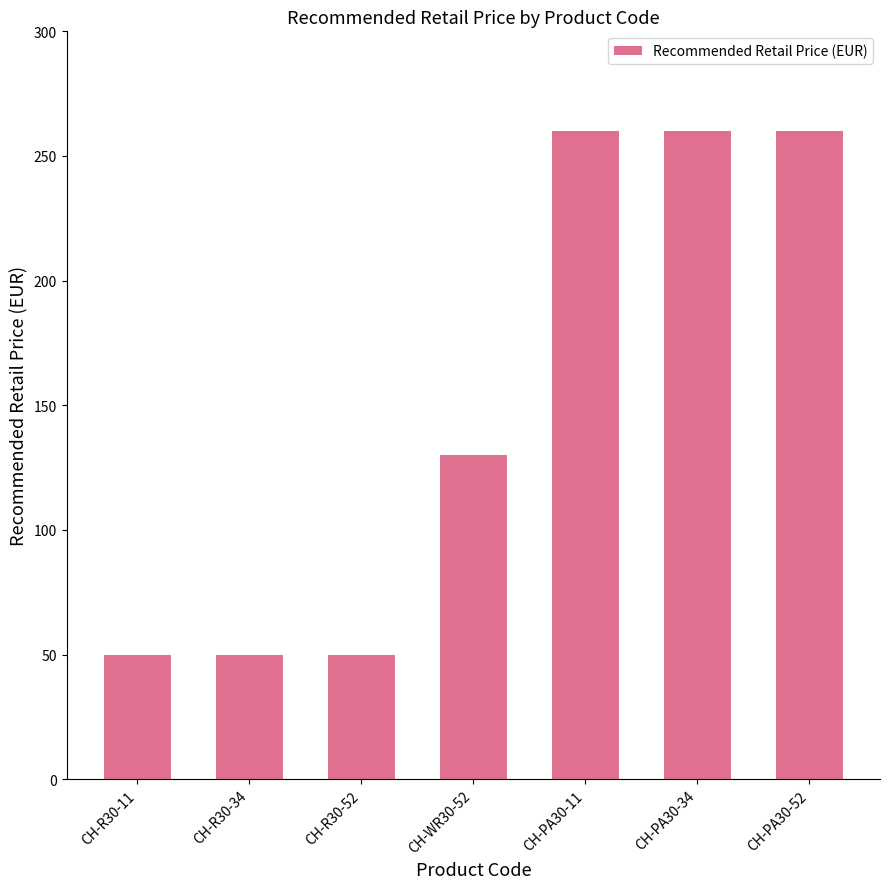

What is the label of the 2nd bar from the left?

CH-R30-34